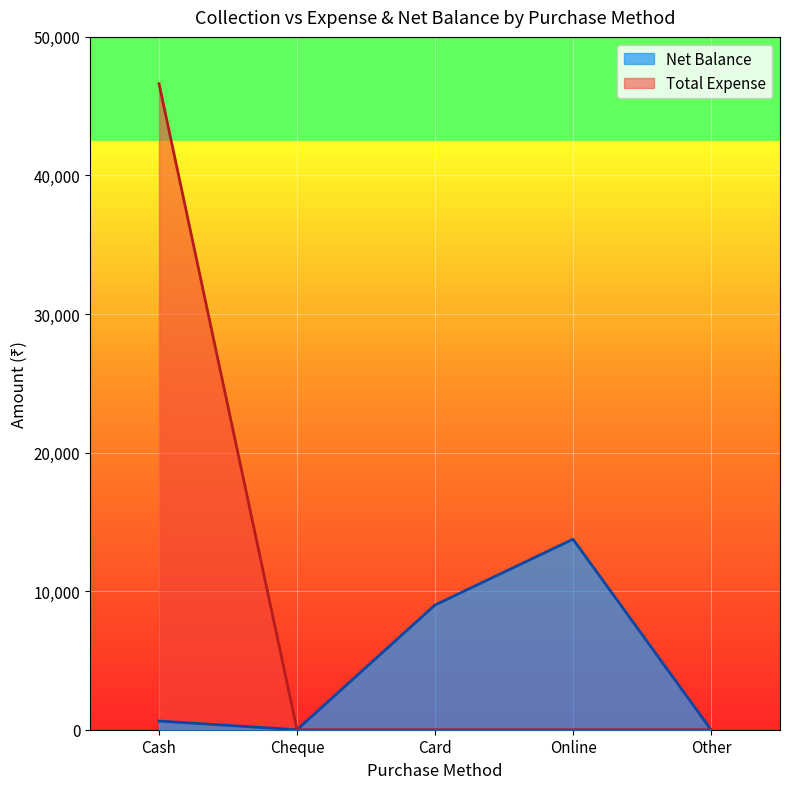

What position from the right is Card?

3